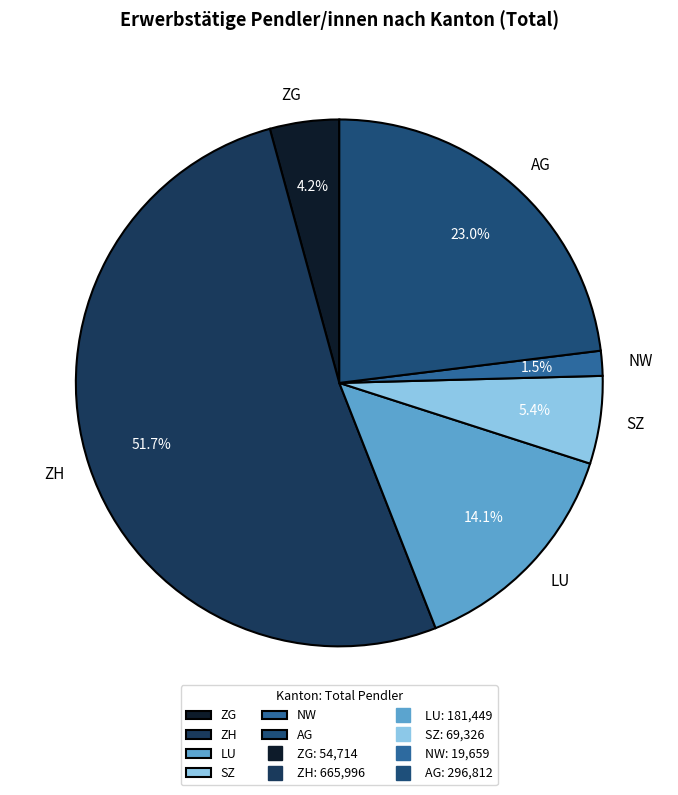

To the nearest percent, what percentage of the pie is ZH?

52%